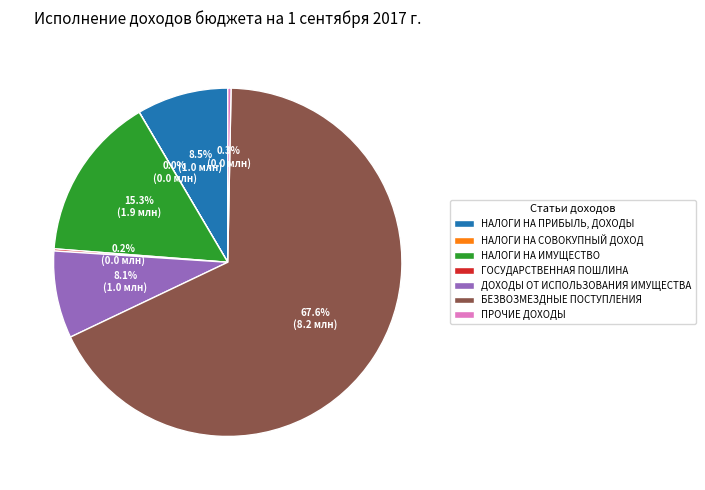

Combined, what portion of the pie is ДОХОДЫ ОТ ИСПОЛЬЗОВАНИЯ ИМУЩЕСТВА and БЕЗВОЗМЕЗДНЫЕ ПОСТУПЛЕНИЯ?

75.7%